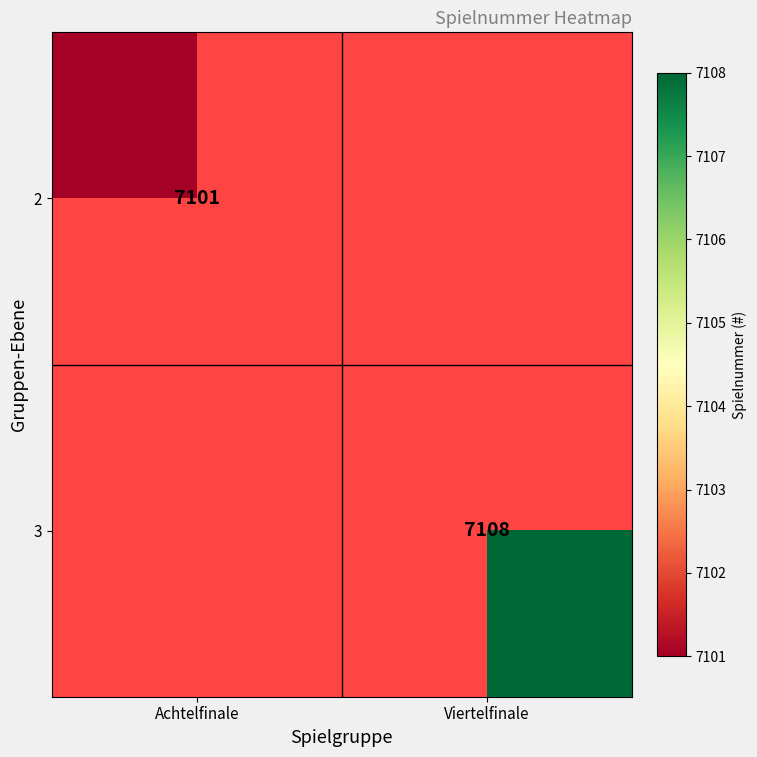

Is it true that 2 equals 2320.7 at Achtelfinale?

False